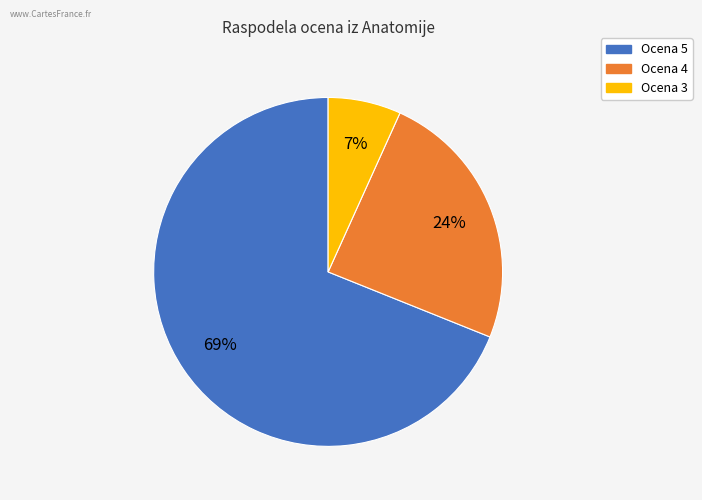

Approximately how many times larger is the value at Ocena 3 compared to Ocena 4?

0.3